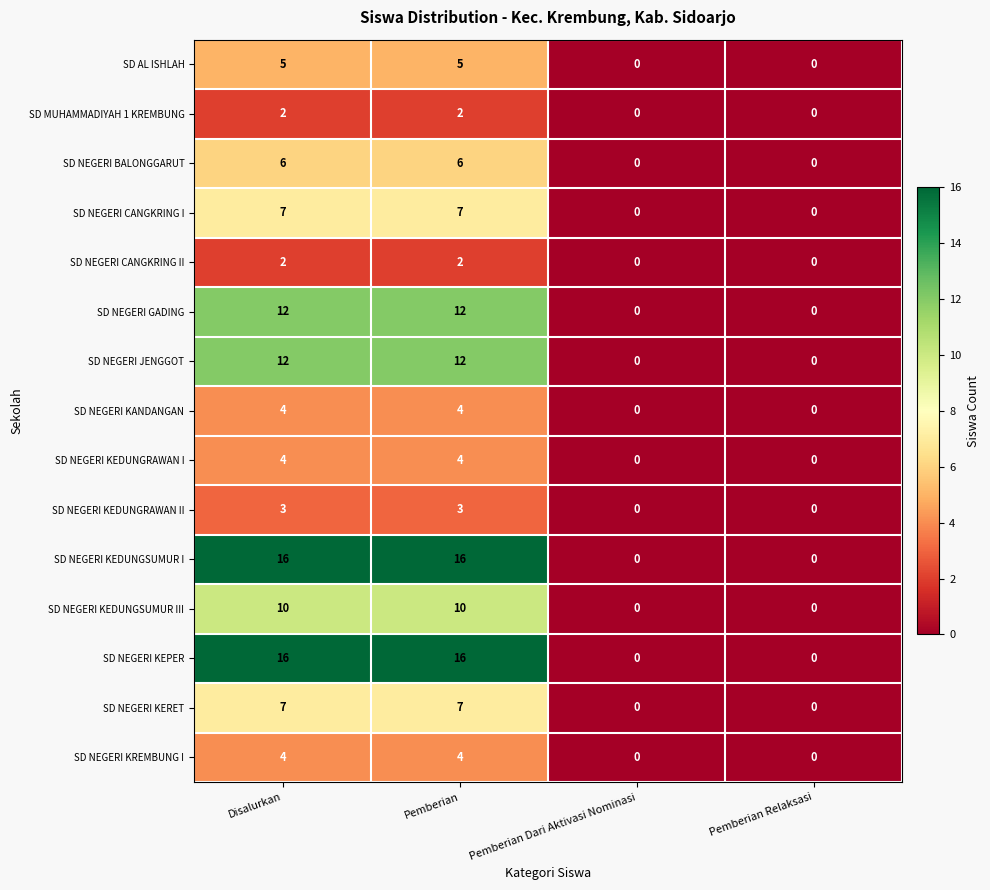

How many SD NEGERI KEDUNGRAWAN I values are between 0 and 4?

4